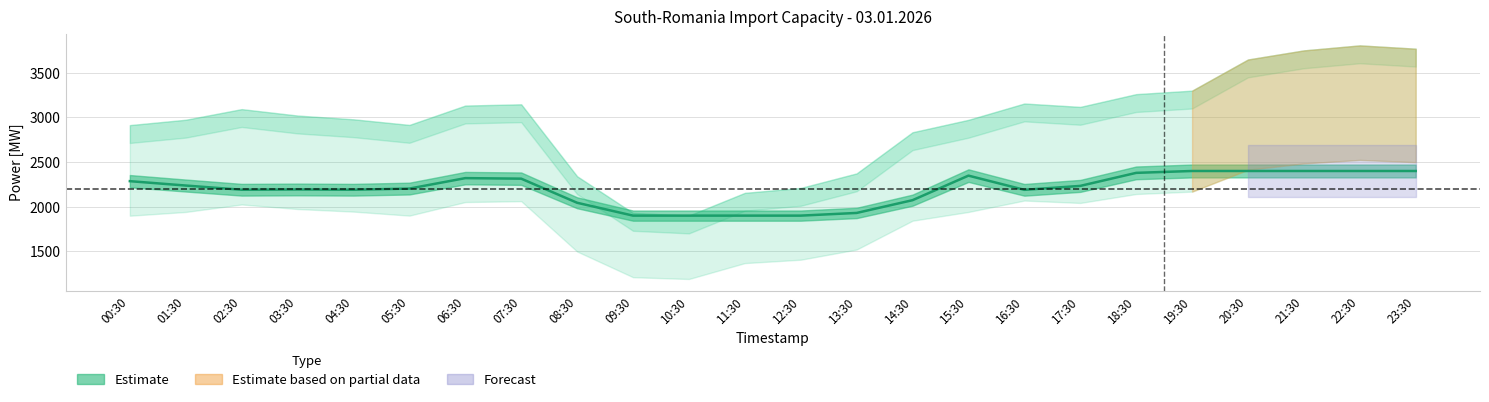

What is the difference between the second highest and second lowest values?

500